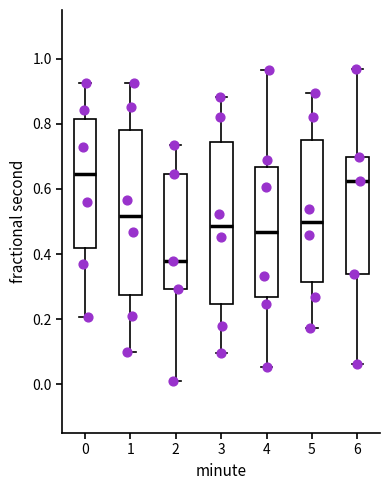

Reading left to right, transcribe this box plot: for each box, give where its median line is, the range the box spans, and where its two whiskers end, as read against the y-axis. The values are not printed on the chart, so give them approximately, as read against the axis.

0: median 0.64, box 0.42 to 0.82, whiskers 0.20 to 0.92
1: median 0.52, box 0.28 to 0.78, whiskers 0.10 to 0.92
2: median 0.38, box 0.30 to 0.64, whiskers 0.00 to 0.74
3: median 0.48, box 0.24 to 0.74, whiskers 0.10 to 0.88
4: median 0.46, box 0.26 to 0.66, whiskers 0.06 to 0.96
5: median 0.50, box 0.32 to 0.76, whiskers 0.18 to 0.90
6: median 0.62, box 0.34 to 0.70, whiskers 0.06 to 0.96